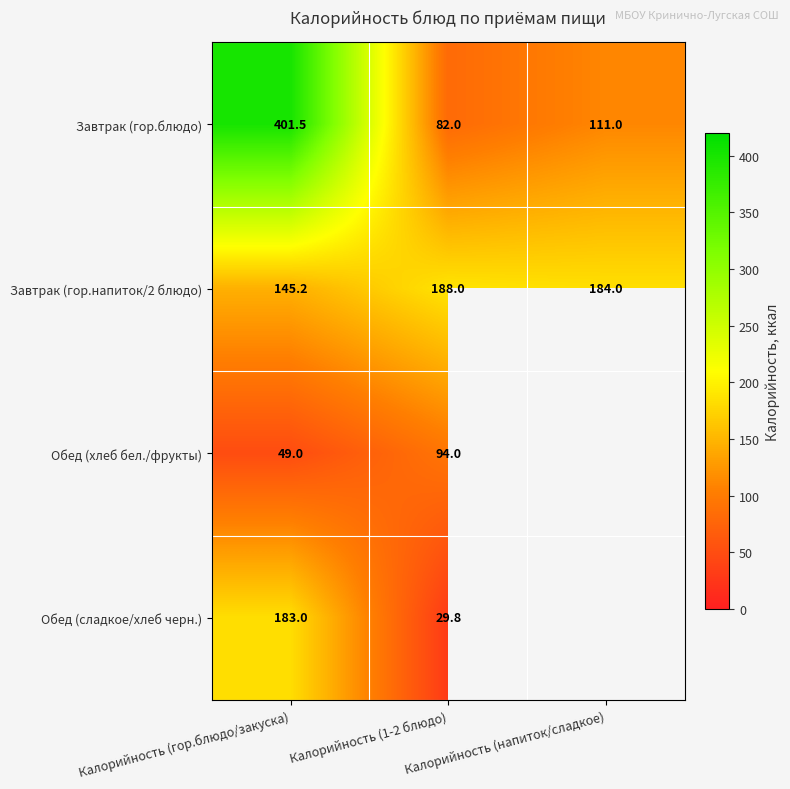

At which label does Завтрак (гор.напиток/2 блюдо) reach its minimum?

Калорийность (гор.блюдо/закуска)